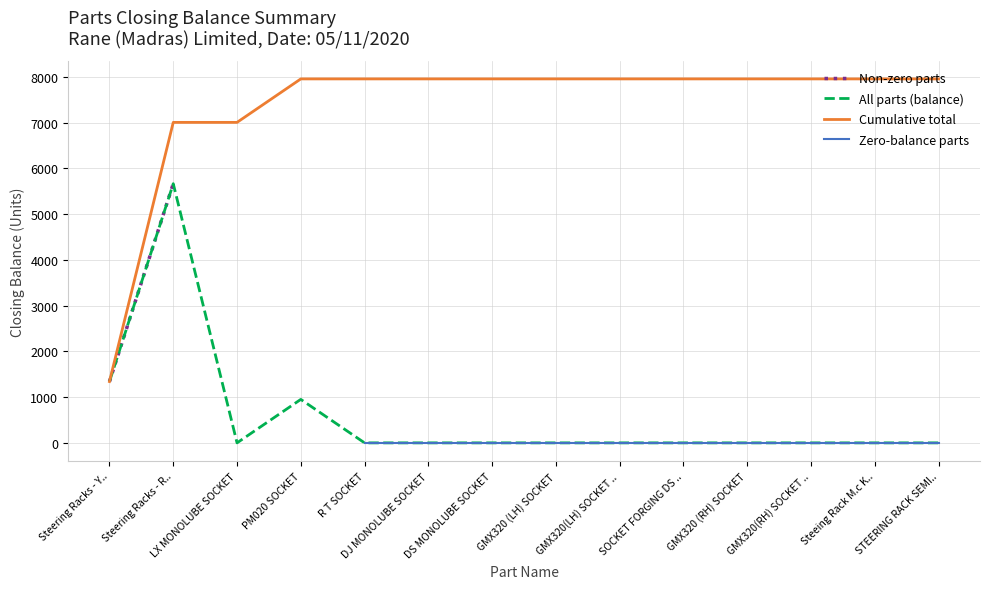

What is the label of the 10th point from the right?

R T SOCKET